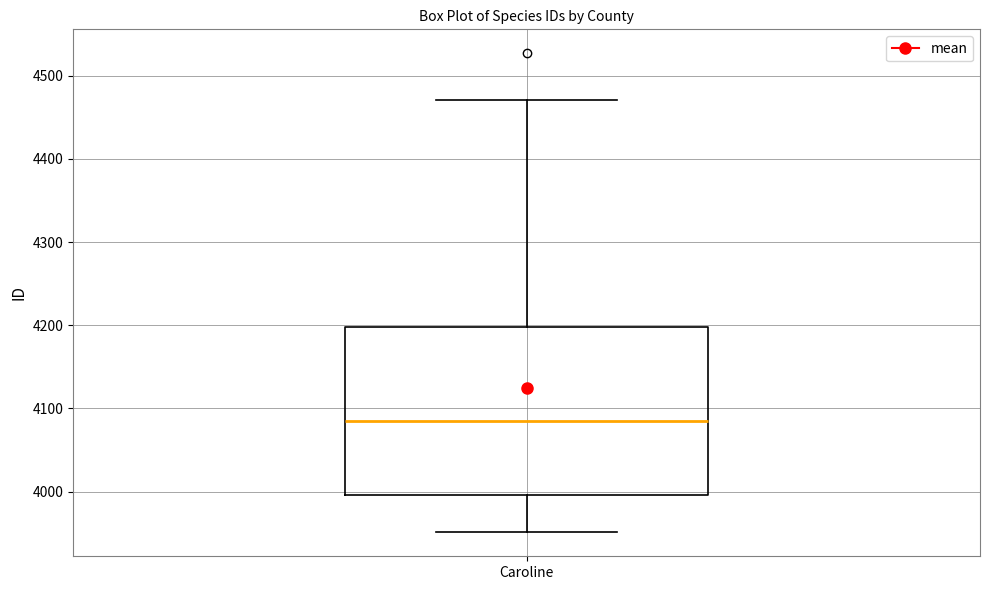

Transcribe this box plot: give where the median line is, the range the box spans, and where the two whiskers end, as read against the y-axis. The values are not printed on the chart, so give them approximately, as read against the axis.

median 4090, box 4000 to 4200, whiskers 3950 to 4470